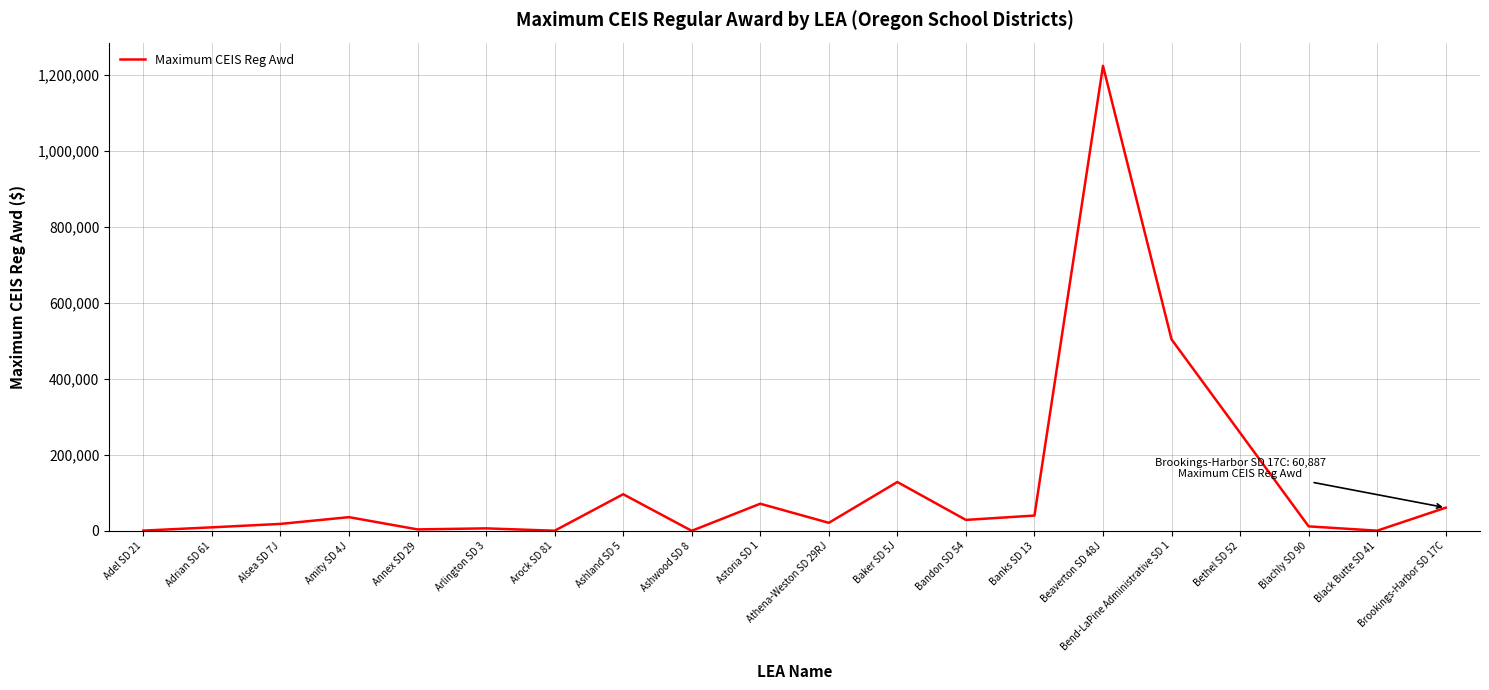

Is it true that the value at Astoria SD 1 is 71325.8?

True